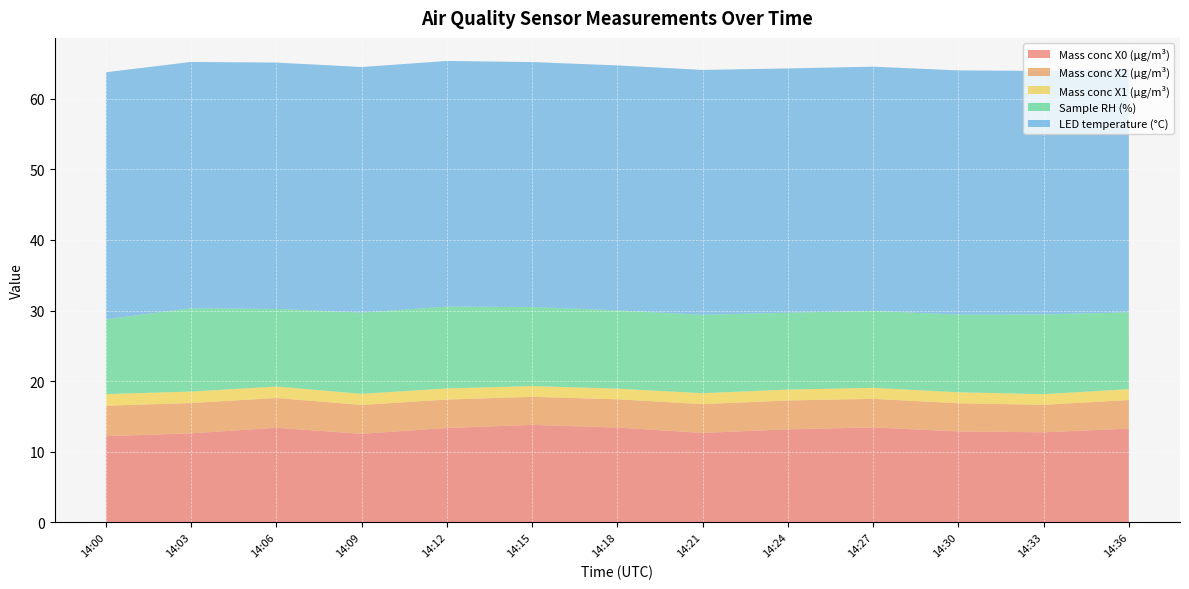

Reading left to right, what are all the values shown in this chart?

Mass conc X0 (μg/m³): 12.2	12.6	13.4	12.5	13.4	13.8	13.4	12.7	13.2	13.4	12.9	12.8	13.3
Mass conc X2 (μg/m³): 4.3	4.3	4.2	4.1	4.0	4.0	4.0	4.1	4.1	4.0	4.0	3.9	4.1
Mass conc X1 (μg/m³): 1.6	1.6	1.6	1.6	1.6	1.5	1.5	1.6	1.5	1.6	1.6	1.5	1.5
Sample RH (%): 10.6	11.8	11.0	11.5	11.6	11.2	11.1	11.1	10.9	10.9	11.0	11.3	10.9
LED temperature (°C): 35.0	34.9	34.9	34.8	34.8	34.7	34.7	34.7	34.6	34.6	34.6	34.5	34.5